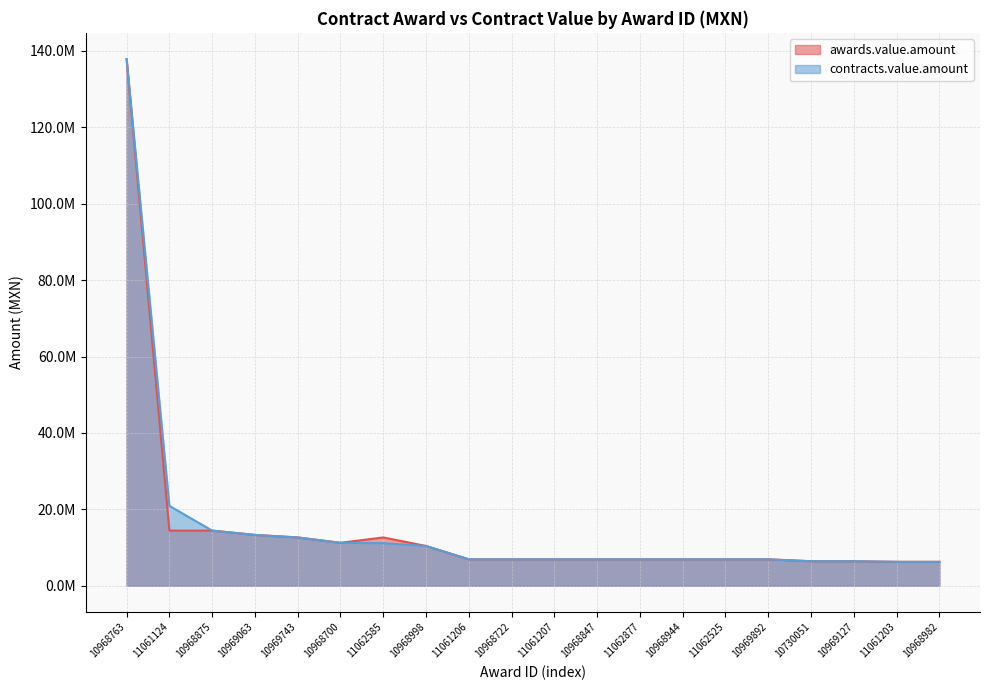

Count the number of categories in the chart.

20